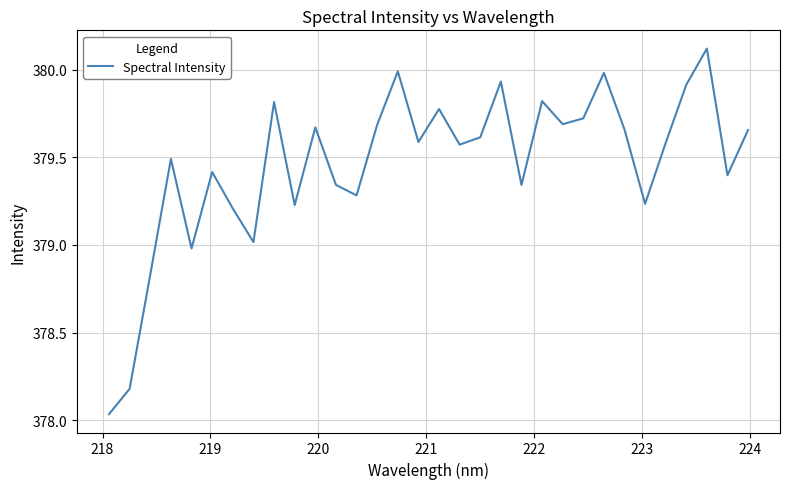

What is the maximum value shown in the chart?

380.1